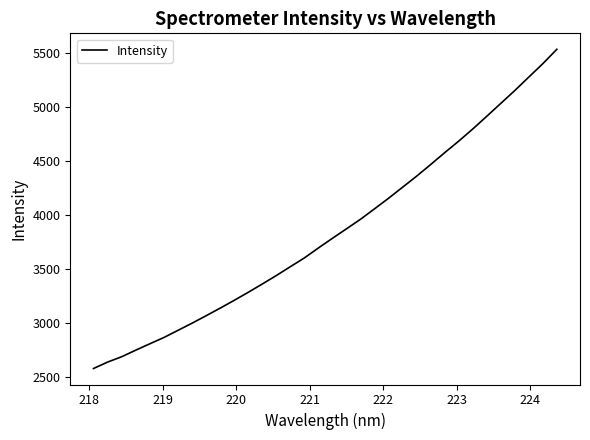

Count the number of values greater than 3780.

17